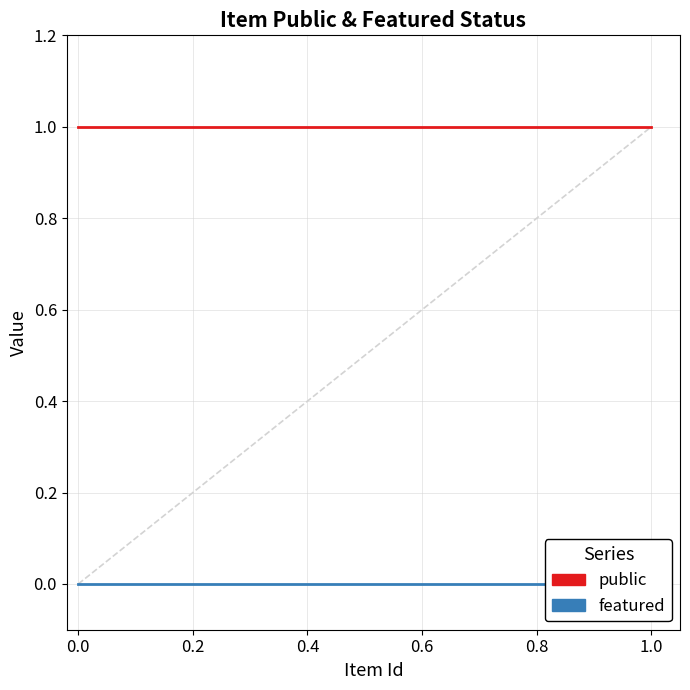

Count the number of data series in this chart.

2